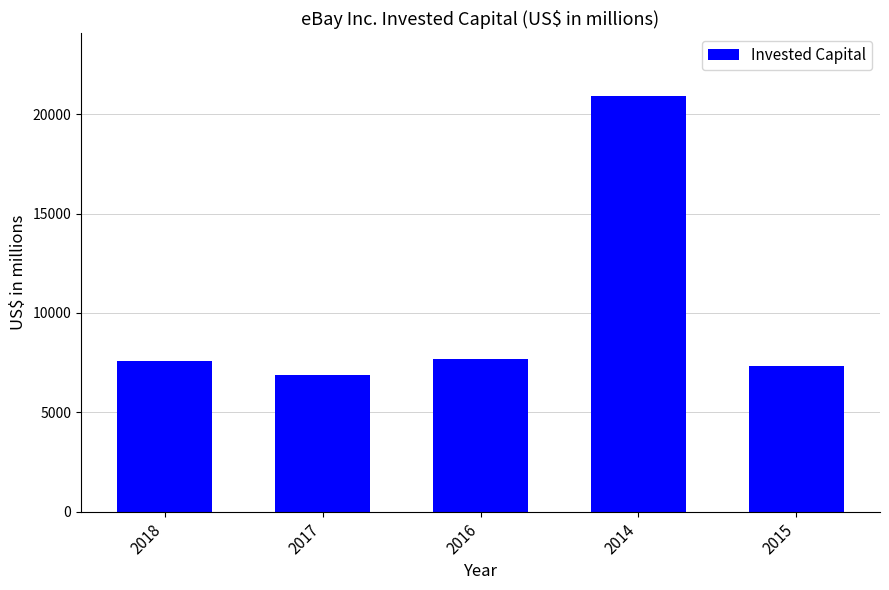

What is the ratio of the value at 2016 to the value at 2014?

0.4